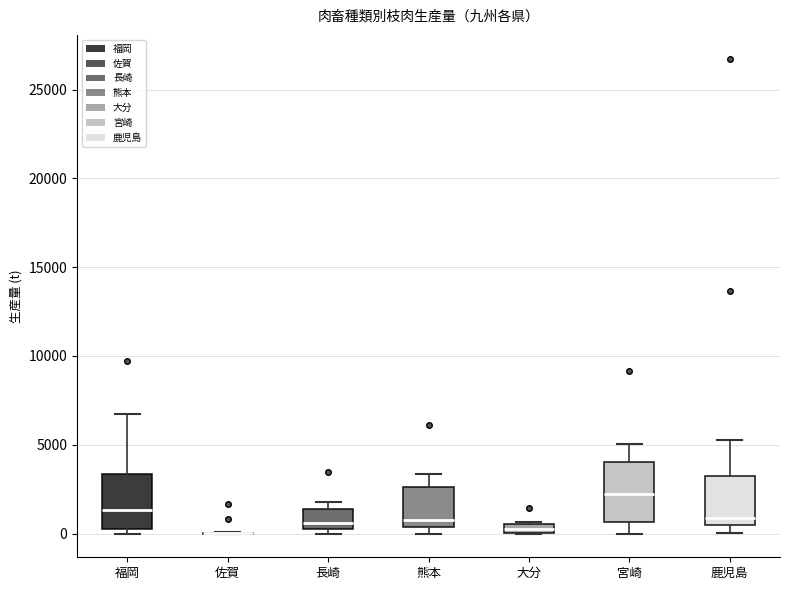

Where is the lower edge of the box for 宮崎 on the y-axis? The values are not printed on the chart, so give them approximately, as read against the axis.

500